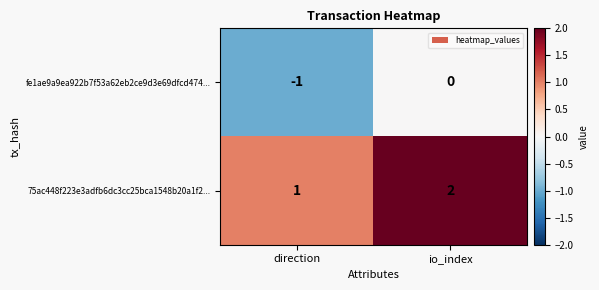

At which category is the sum across all series the highest?

io_index